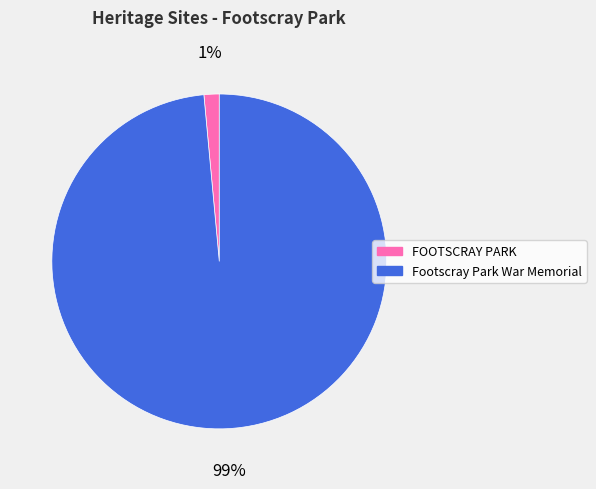

To the nearest percent, what portion does FOOTSCRAY PARK represent?

1%